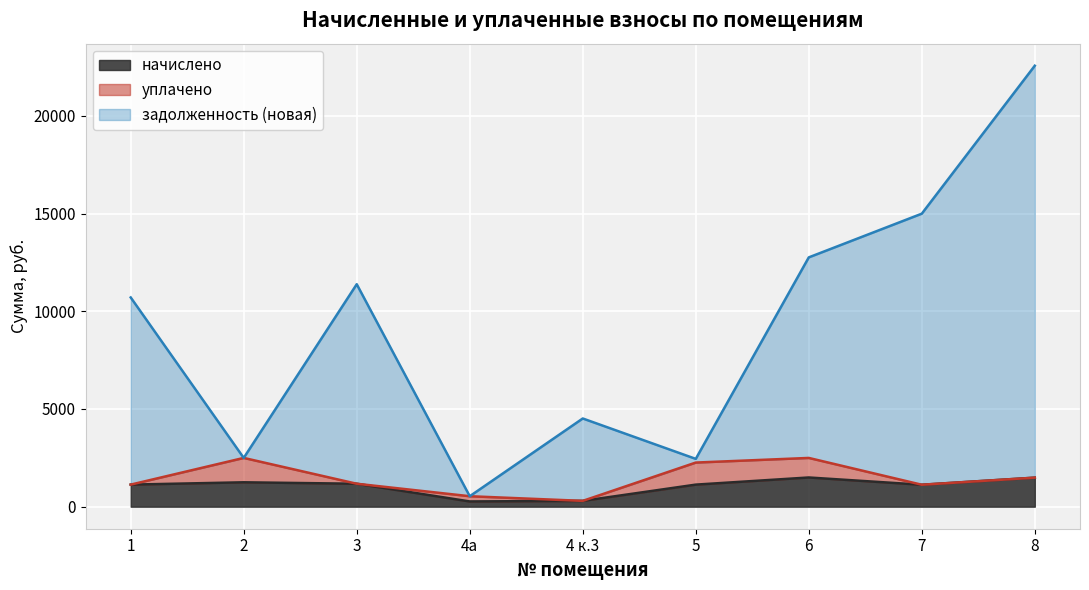

True or false: начислено and задолженность (новая) intersect in this chart.

False